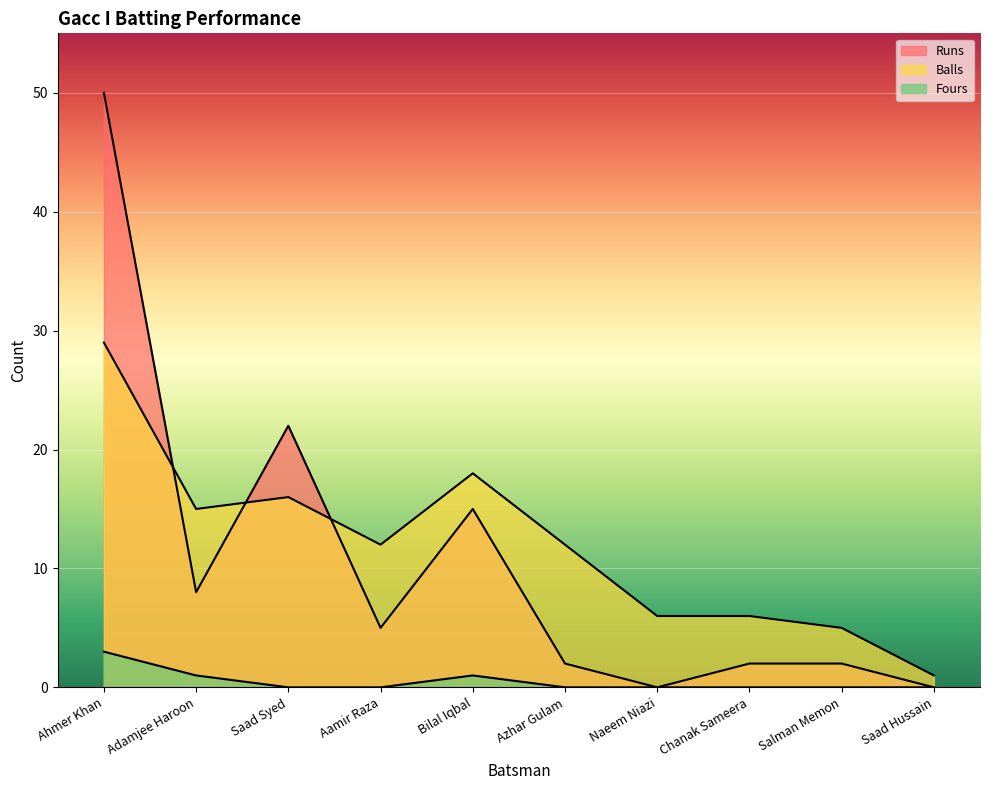

Is the value of Fours at Bilal Iqbal greater than the value of Runs at Adamjee Haroon?

No